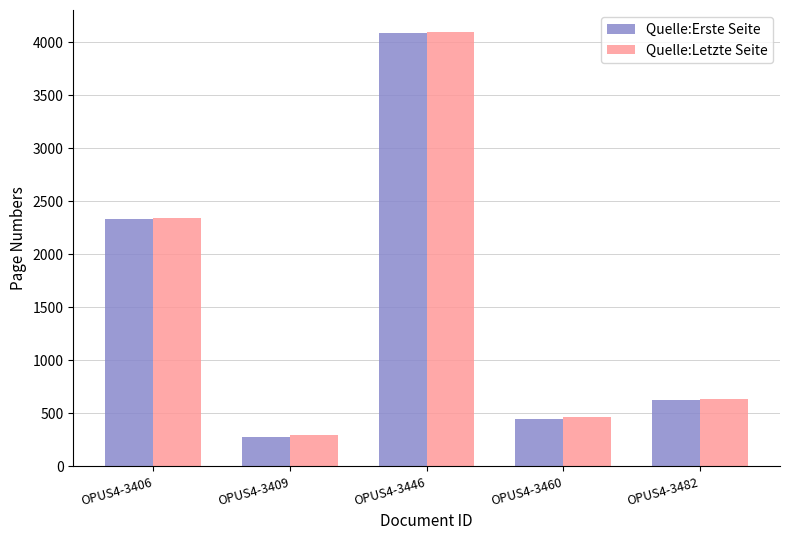

What is the approximate value of Quelle:Erste Seite at OPUS4-3482, to the nearest 100?

600